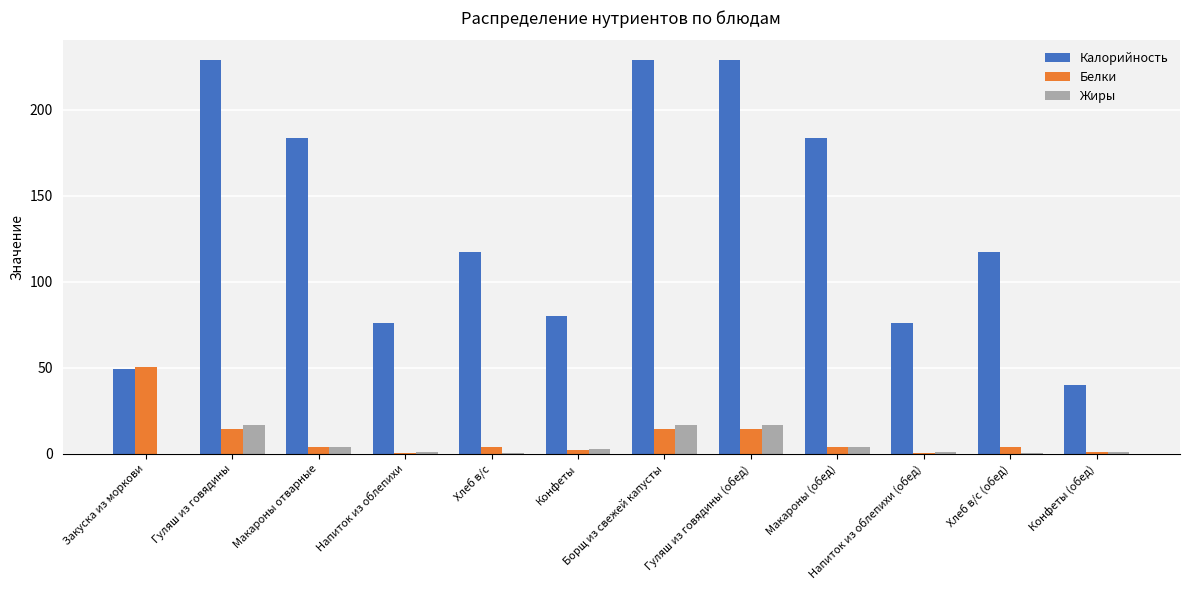

What is the maximum value for Калорийность?

229.0